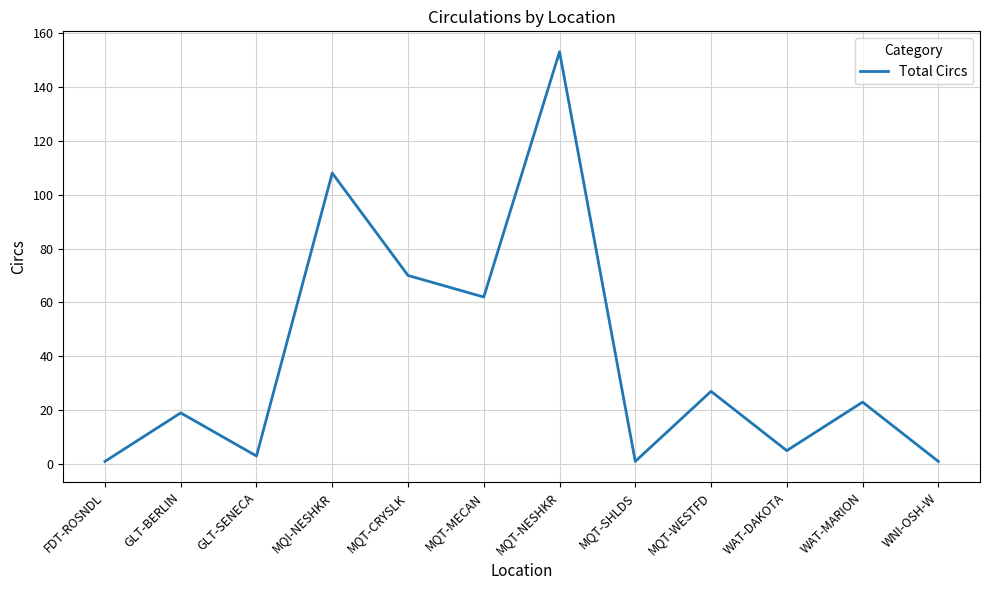

How many interior local valleys (lower than both neighbors) does the data have?

4